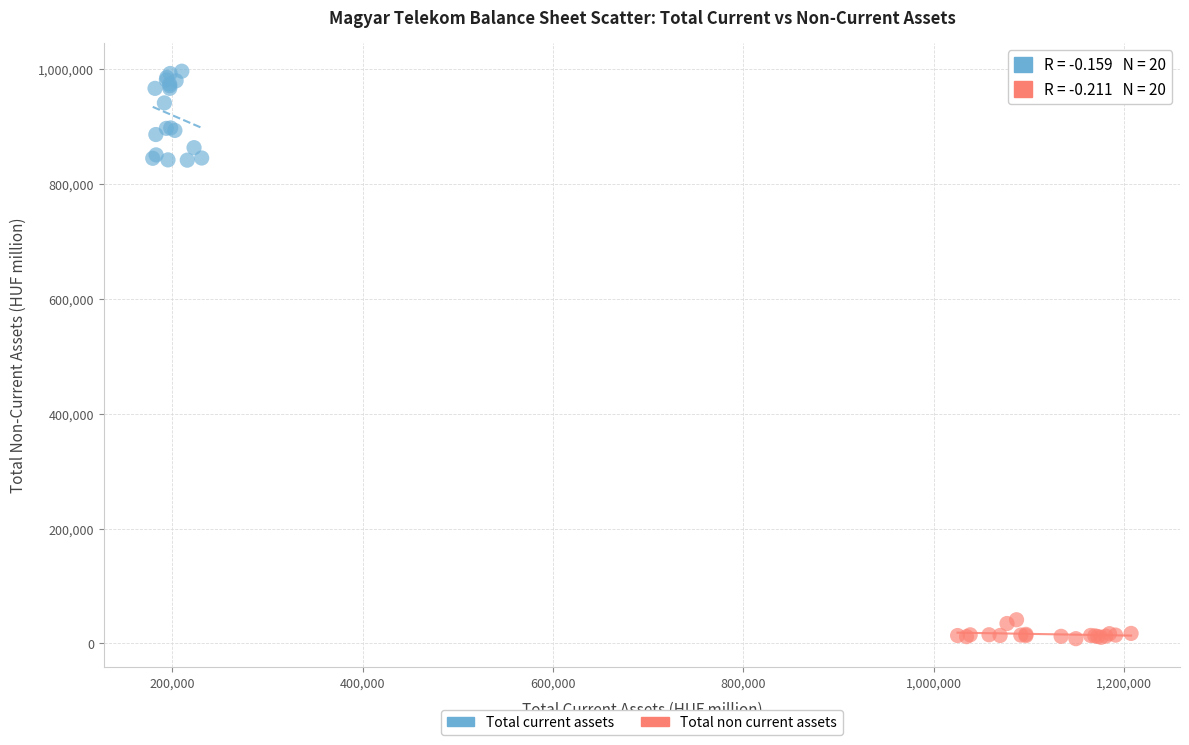

Which series has the largest Y range (max minus min)?

Total current assets